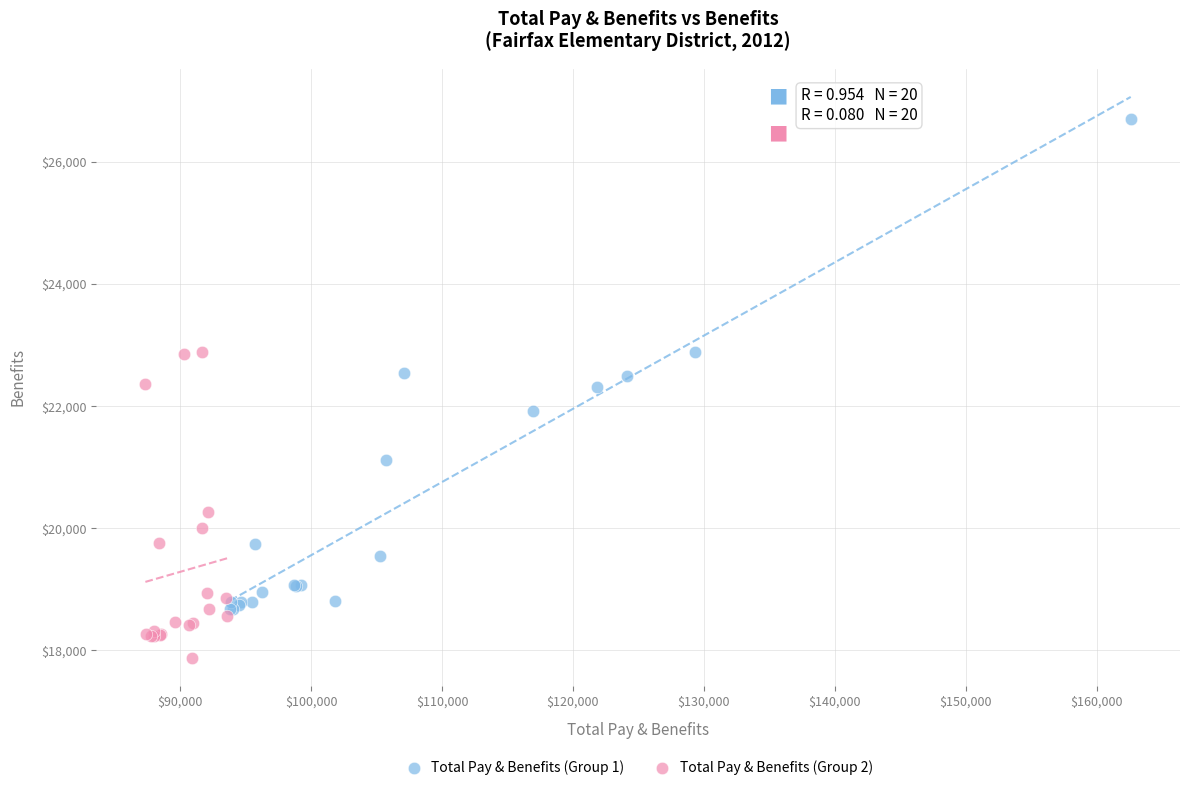

Which series contains the highest Y value?

Total Pay & Benefits (Group 1)